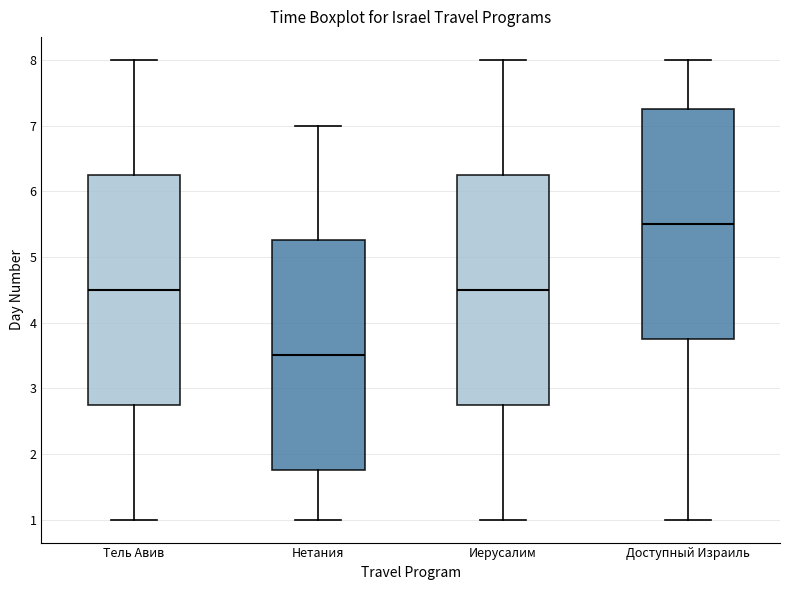

Which box's median line is the highest?

Доступный Израиль